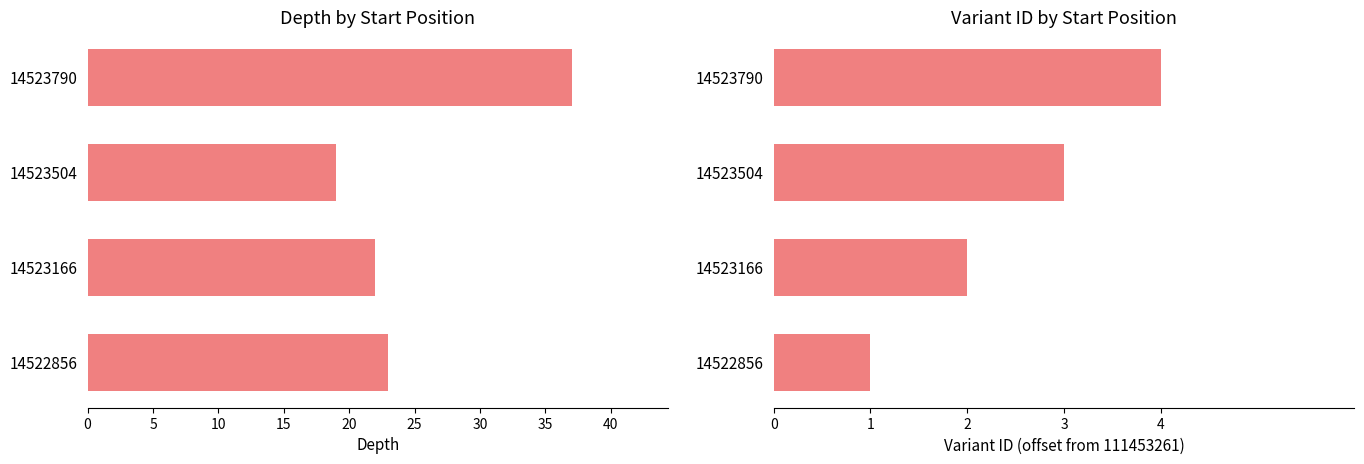

Between 14522856 and 14523790, which series saw the biggest shift?

depth